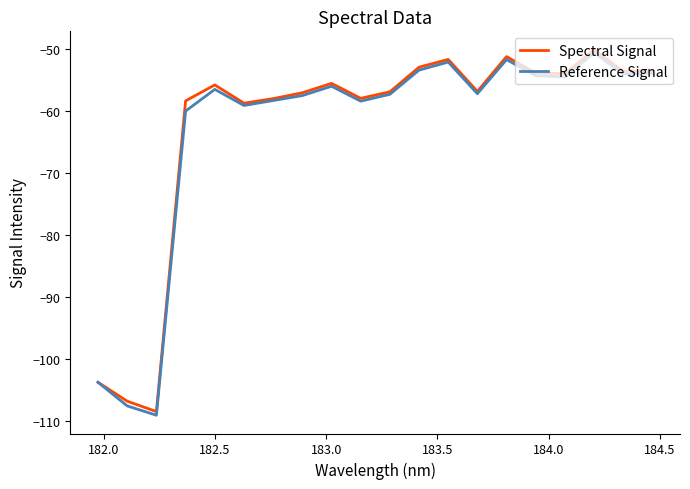

What is the lowest value of the Spectral Signal series?

-108.4